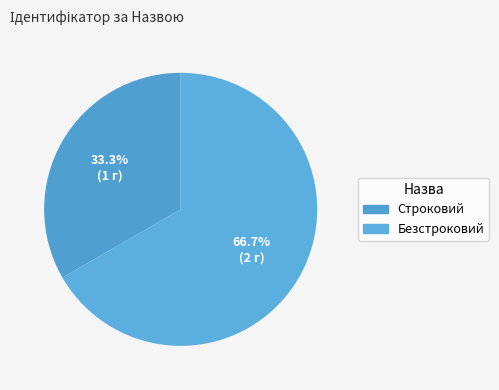

How many segments does this pie chart have?

2